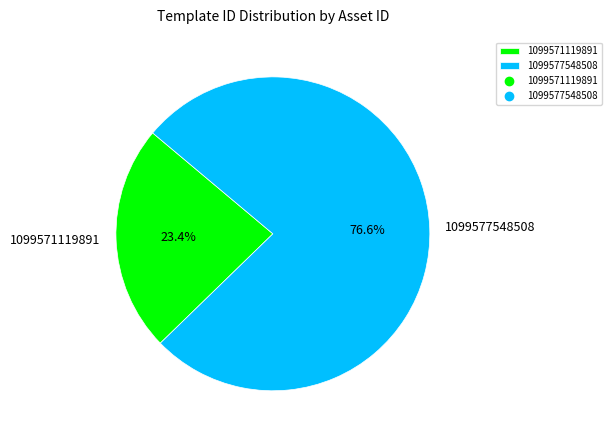

How many slices are in this pie chart?

2